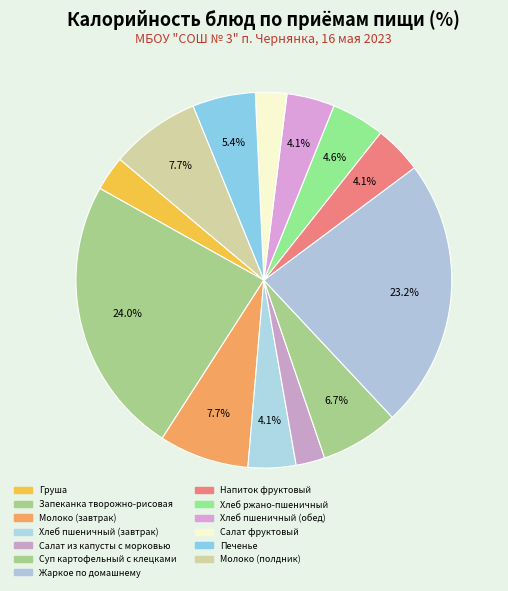

Combined, what portion of the pie is Молоко (полдник) and Хлеб ржано-пшеничный?

12.3%